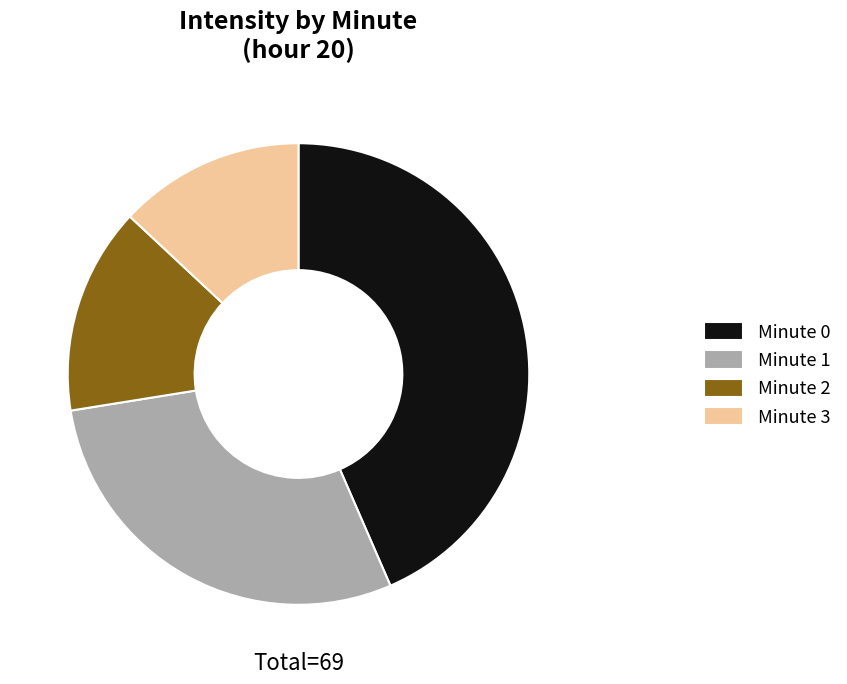

Which slice is the largest?

Minute 0